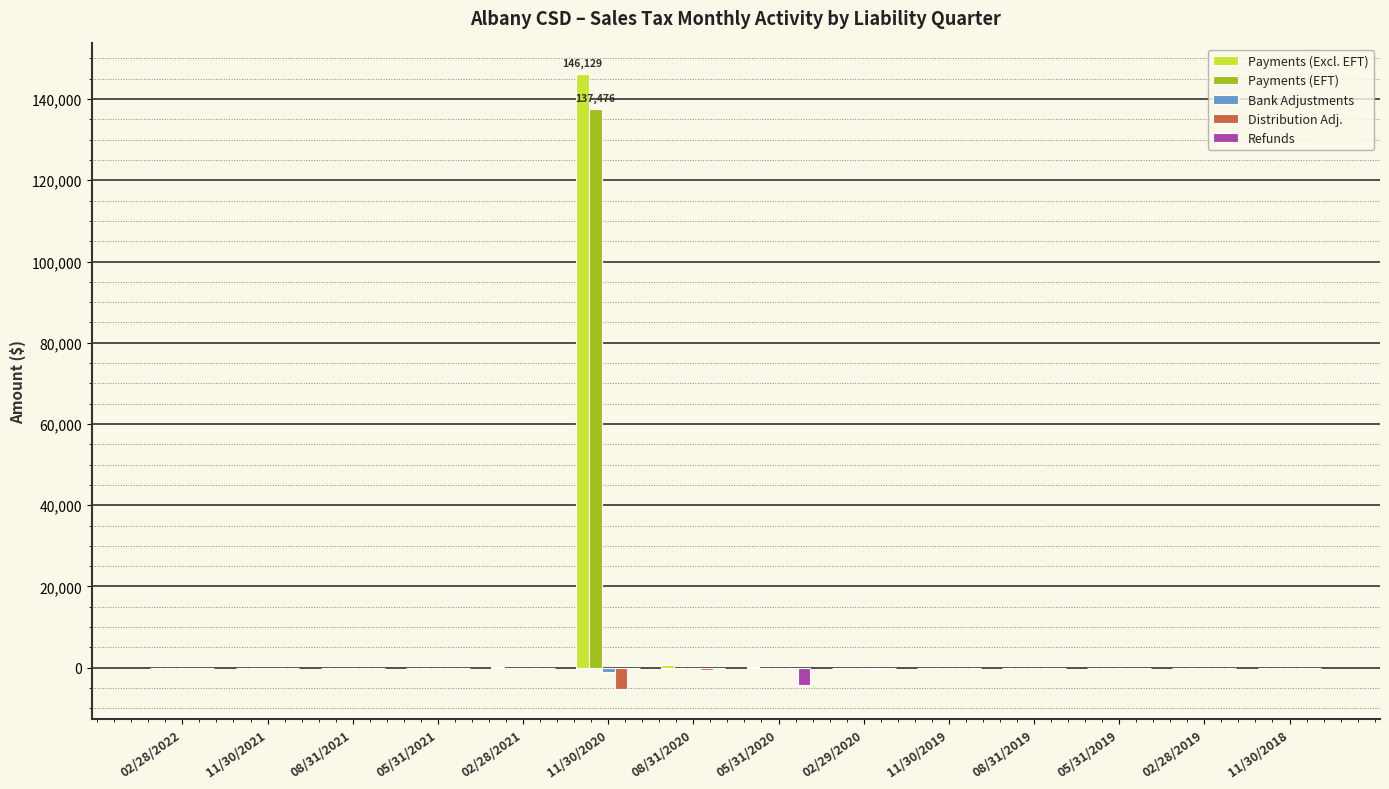

At which category is the sum across all series the highest?

11/30/2020